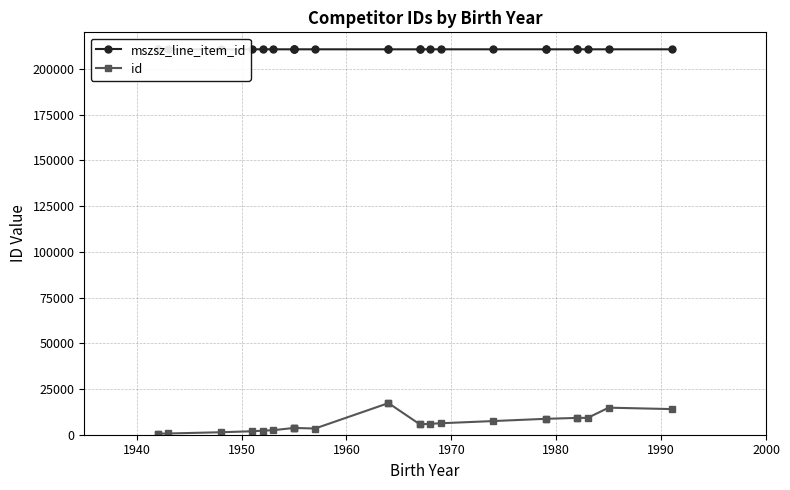

True or false: mszsz_line_item_id and id cross at least once.

False